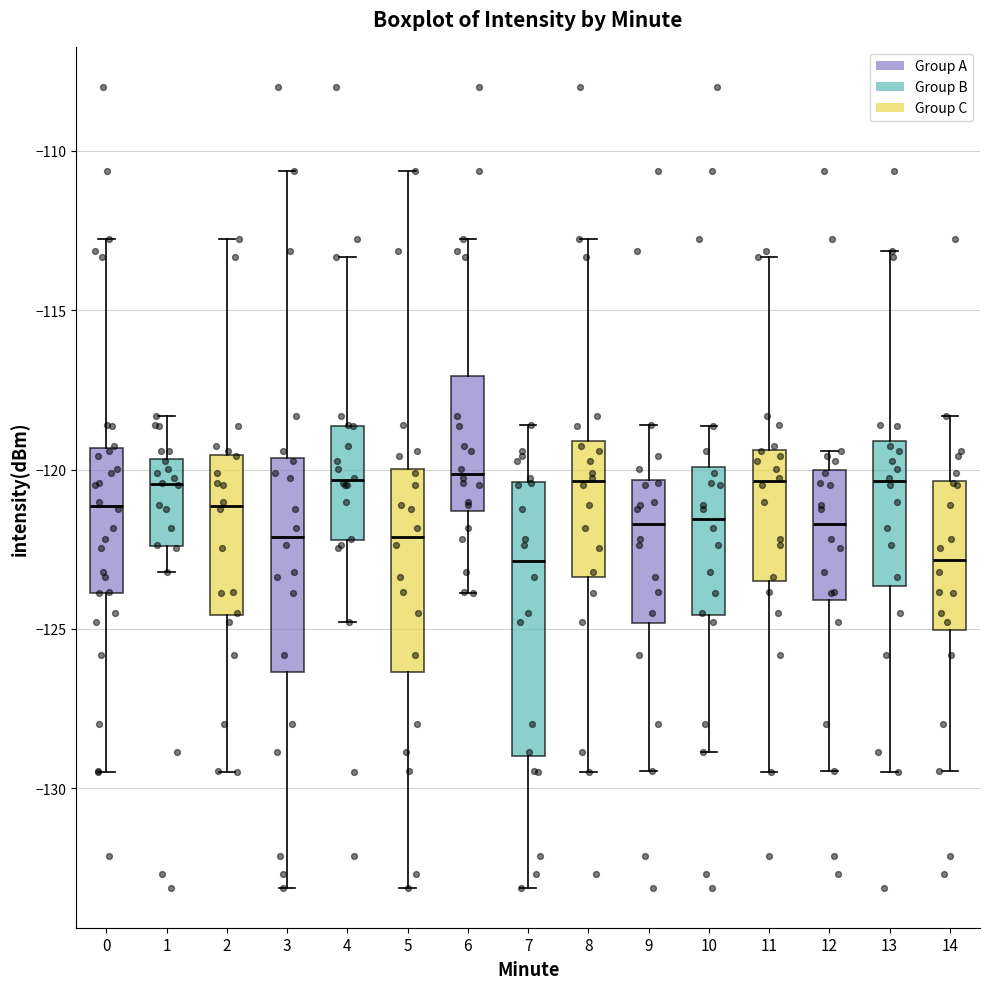

Where does the lower whisker of the box at x = 14 end on the y-axis? The values are not printed on the chart, so give them approximately, as read against the axis.

-129.5